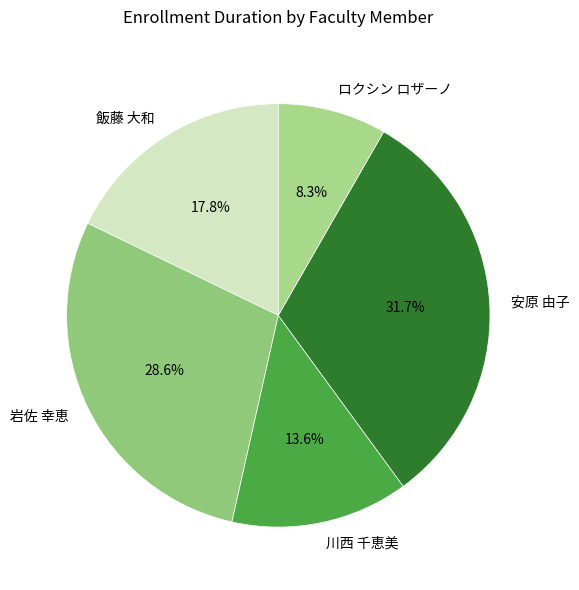

To the nearest percent, what is the difference between the 安原 由子 and 岩佐 幸恵 slice percentages?

3%